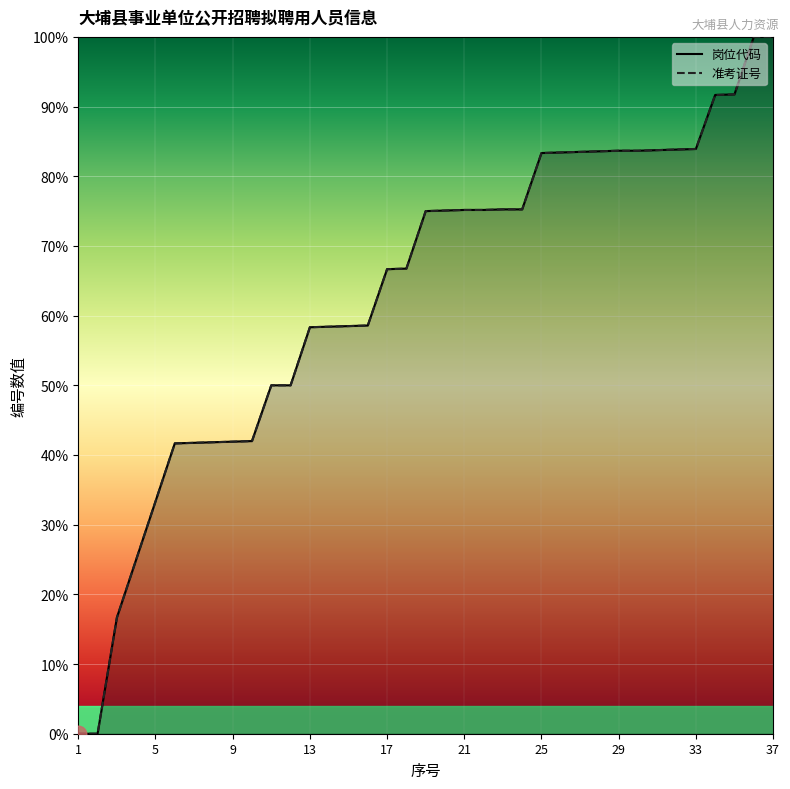

Which series changed the most between 4 and 25?

准考证号